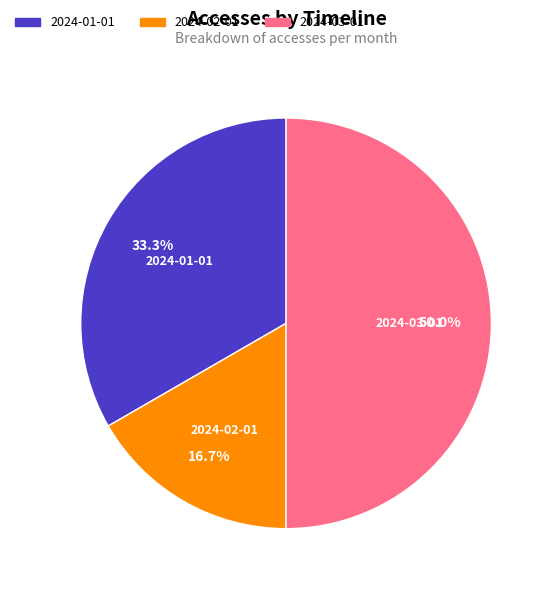

To the nearest percent, what is the average slice percentage?

33%